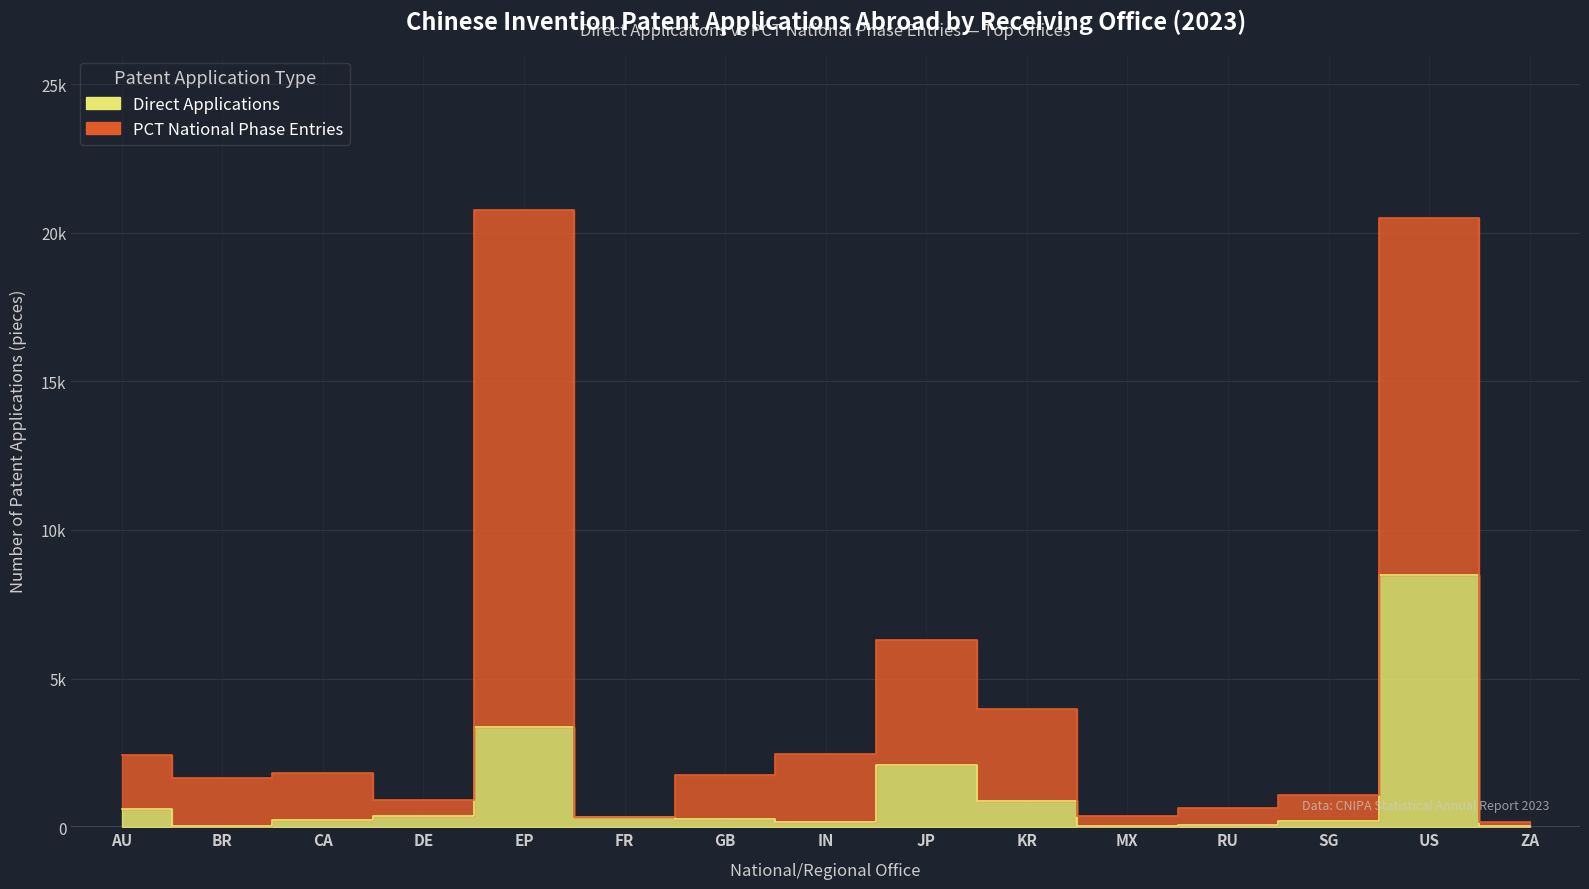

True or false: the data has more than 0 interior local peaks.

True